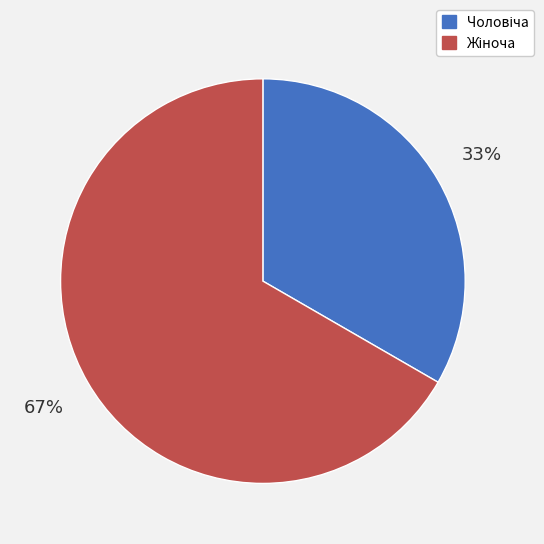

Is there a majority slice in this chart?

Yes